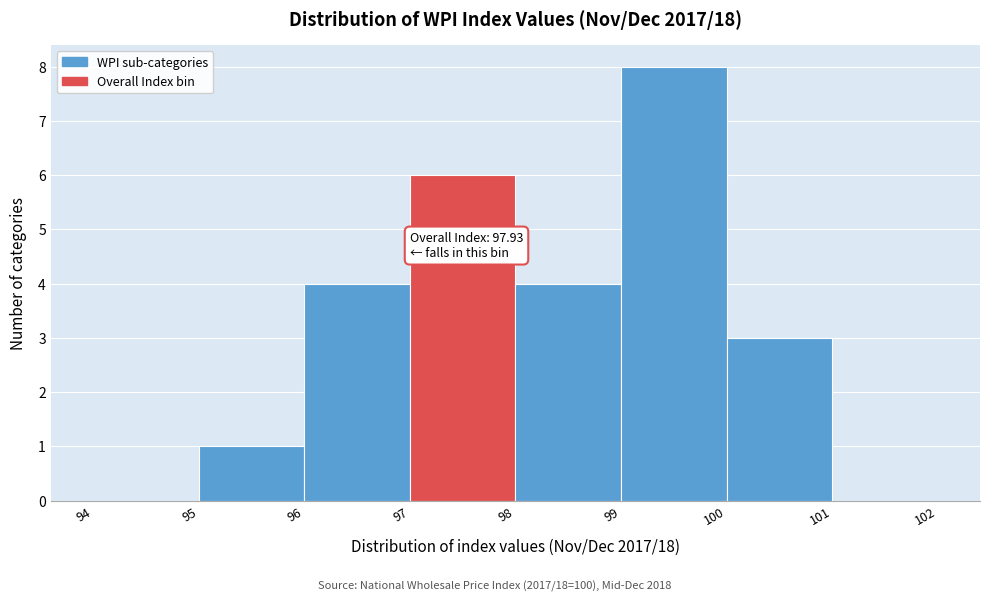

Over which range of the x-axis is the bar tallest?

99 to 100